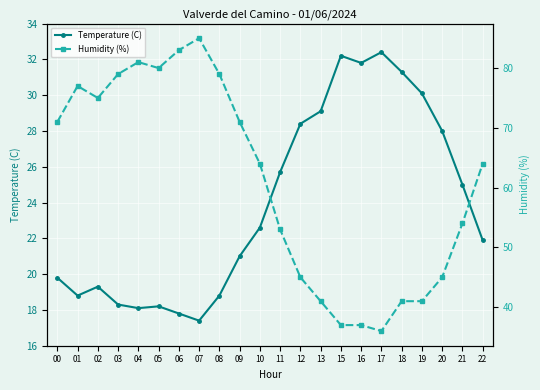

Where is the first local minimum for Humidity (%)?

02